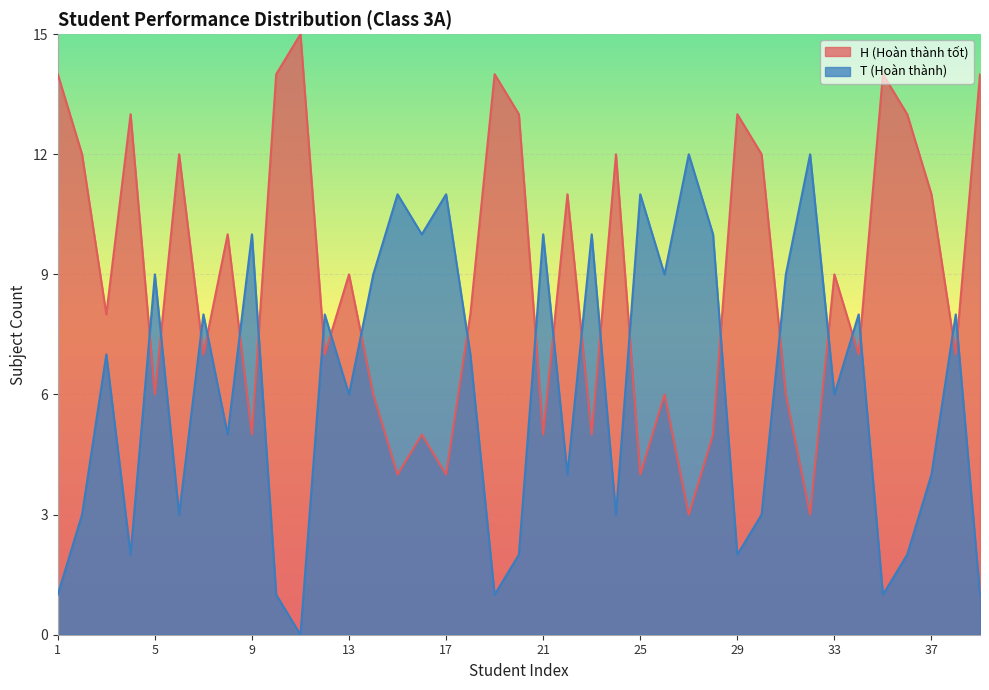

Reading right to left, extract all data points from this chart.

H (Hoàn thành tốt): 39=14	38=7	37=11	36=13	35=14	34=7	33=9	32=3	31=6	30=12	29=13	28=5	27=3	26=6	25=4	24=12	23=5	22=11	21=5	20=13	19=14	18=8	17=4	16=5	15=4	14=6	13=9	12=7	11=15	10=14	9=5	8=10	7=7	6=12	5=6	4=13	3=8	2=12	1=14
T (Hoàn thành): 39=1	38=8	37=4	36=2	35=1	34=8	33=6	32=12	31=9	30=3	29=2	28=10	27=12	26=9	25=11	24=3	23=10	22=4	21=10	20=2	19=1	18=7	17=11	16=10	15=11	14=9	13=6	12=8	11=0	10=1	9=10	8=5	7=8	6=3	5=9	4=2	3=7	2=3	1=1